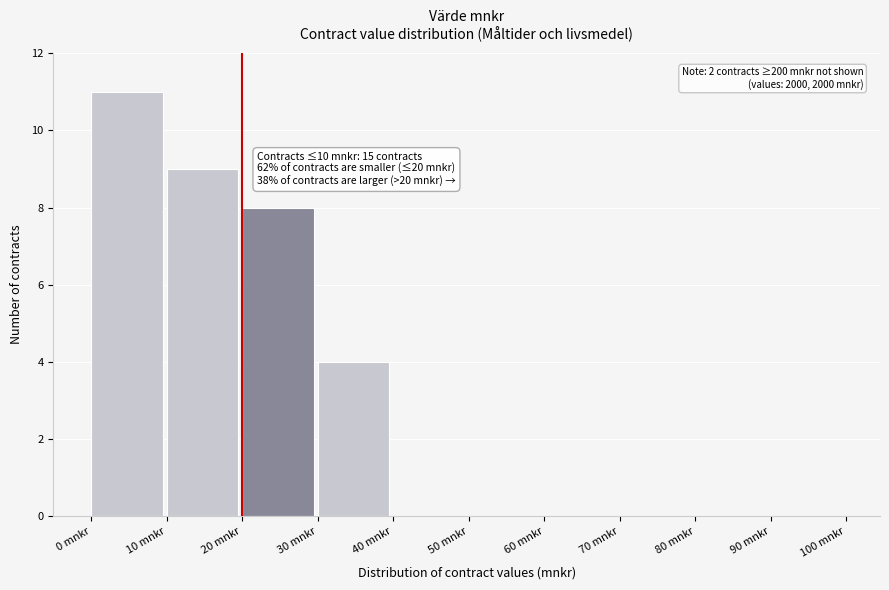

Over which range of the x-axis is the bar tallest?

0 to 10